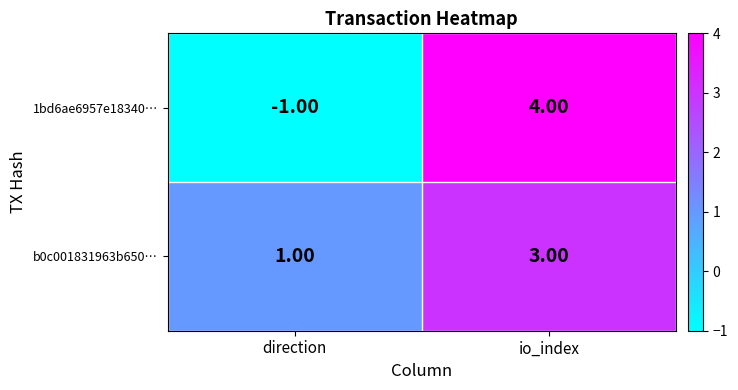

Where is b0c001831963b650… nearest to the value 2?

direction